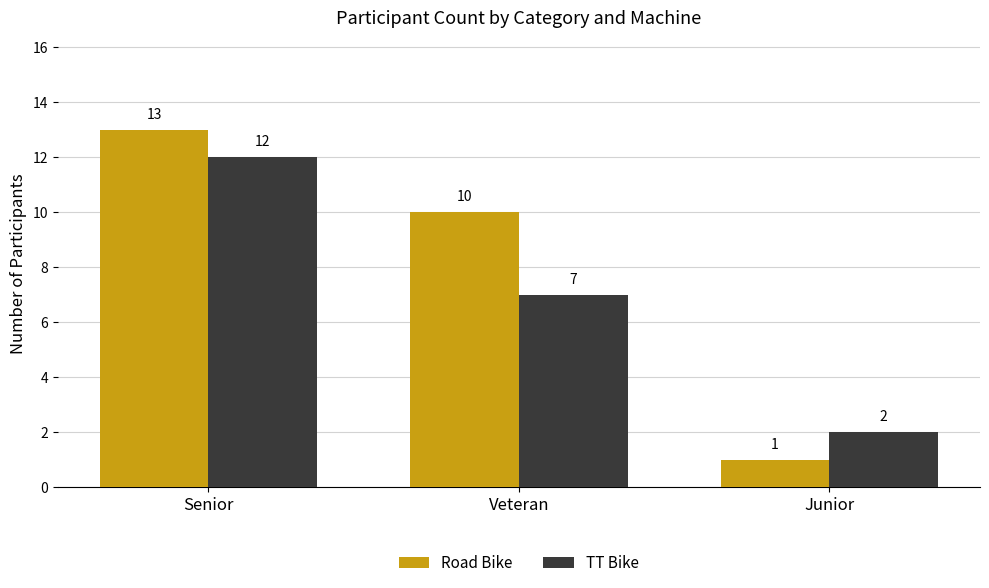

At which label does TT Bike first exceed 7?

Senior